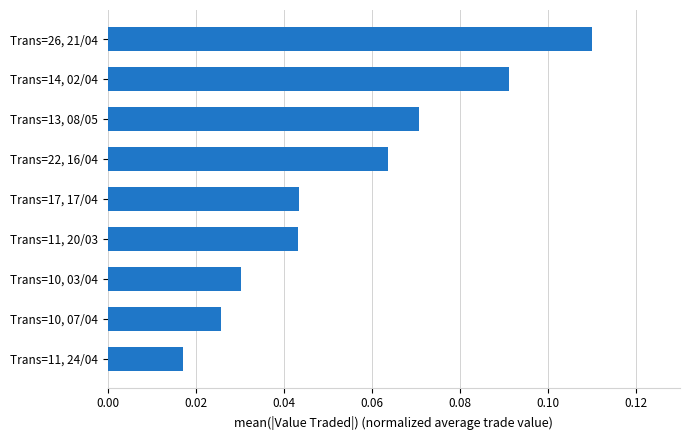

Between Trans=10, 03/04 and Trans=10, 07/04, which is larger?

Trans=10, 03/04